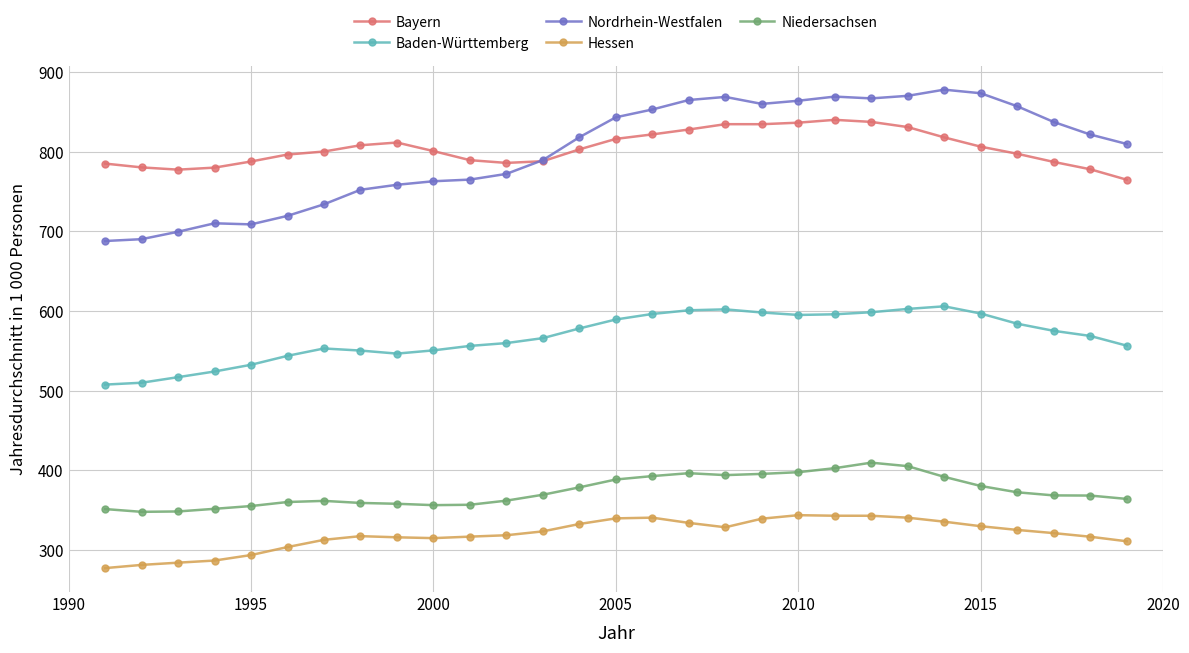

True or false: Hessen and Nordrhein-Westfalen intersect in this chart.

False